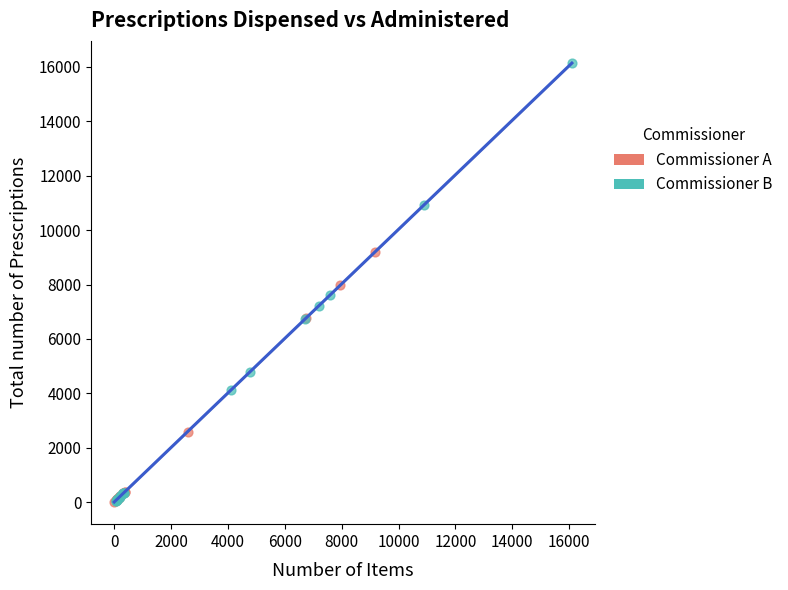

Which series has the widest spread of Y values?

Commissioner B